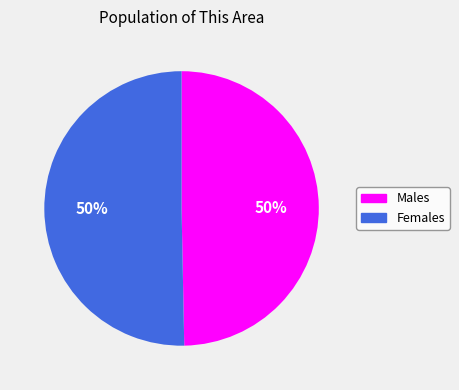

To the nearest percent, what is the average slice percentage?

50%